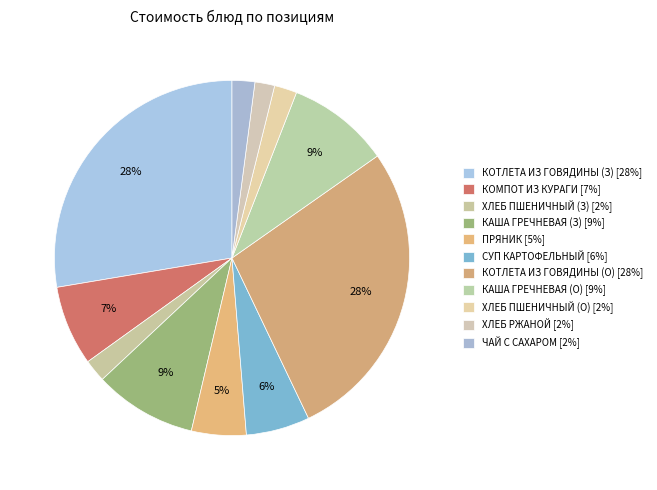

To the nearest percent, what is the average slice percentage?

9%